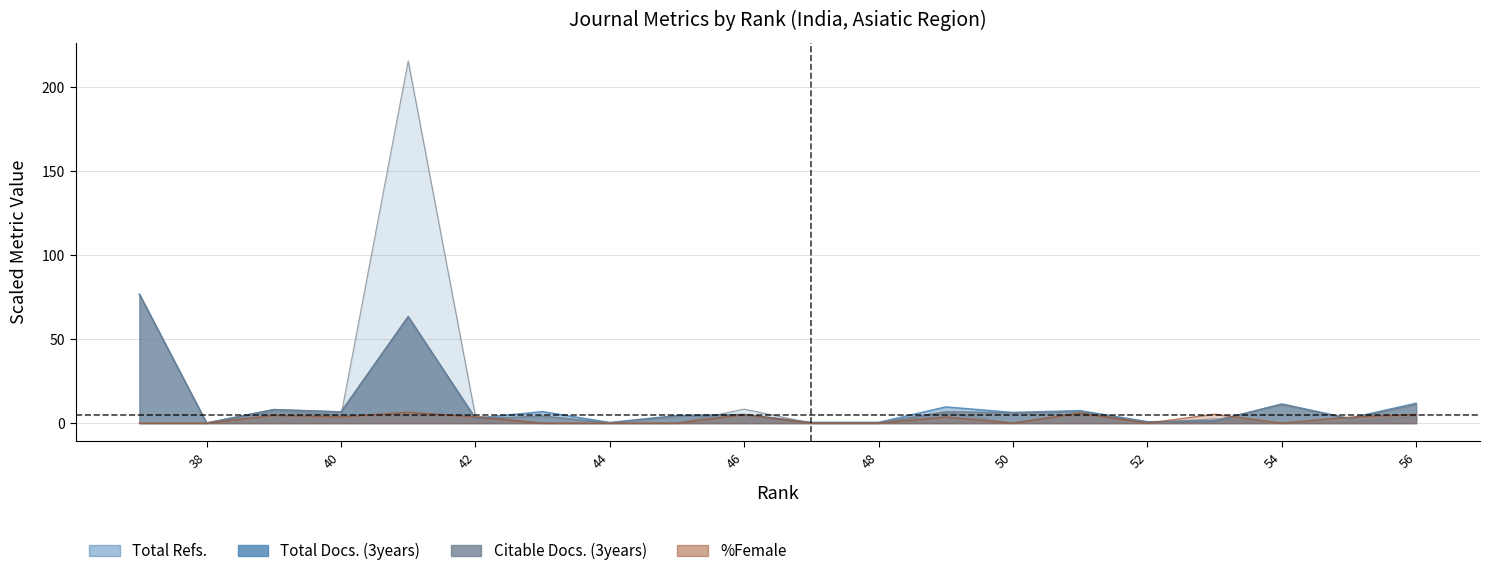

Rank the series at 41 from highest to lowest value.

Total Refs., Total Docs. (3years), Citable Docs. (3years), %Female